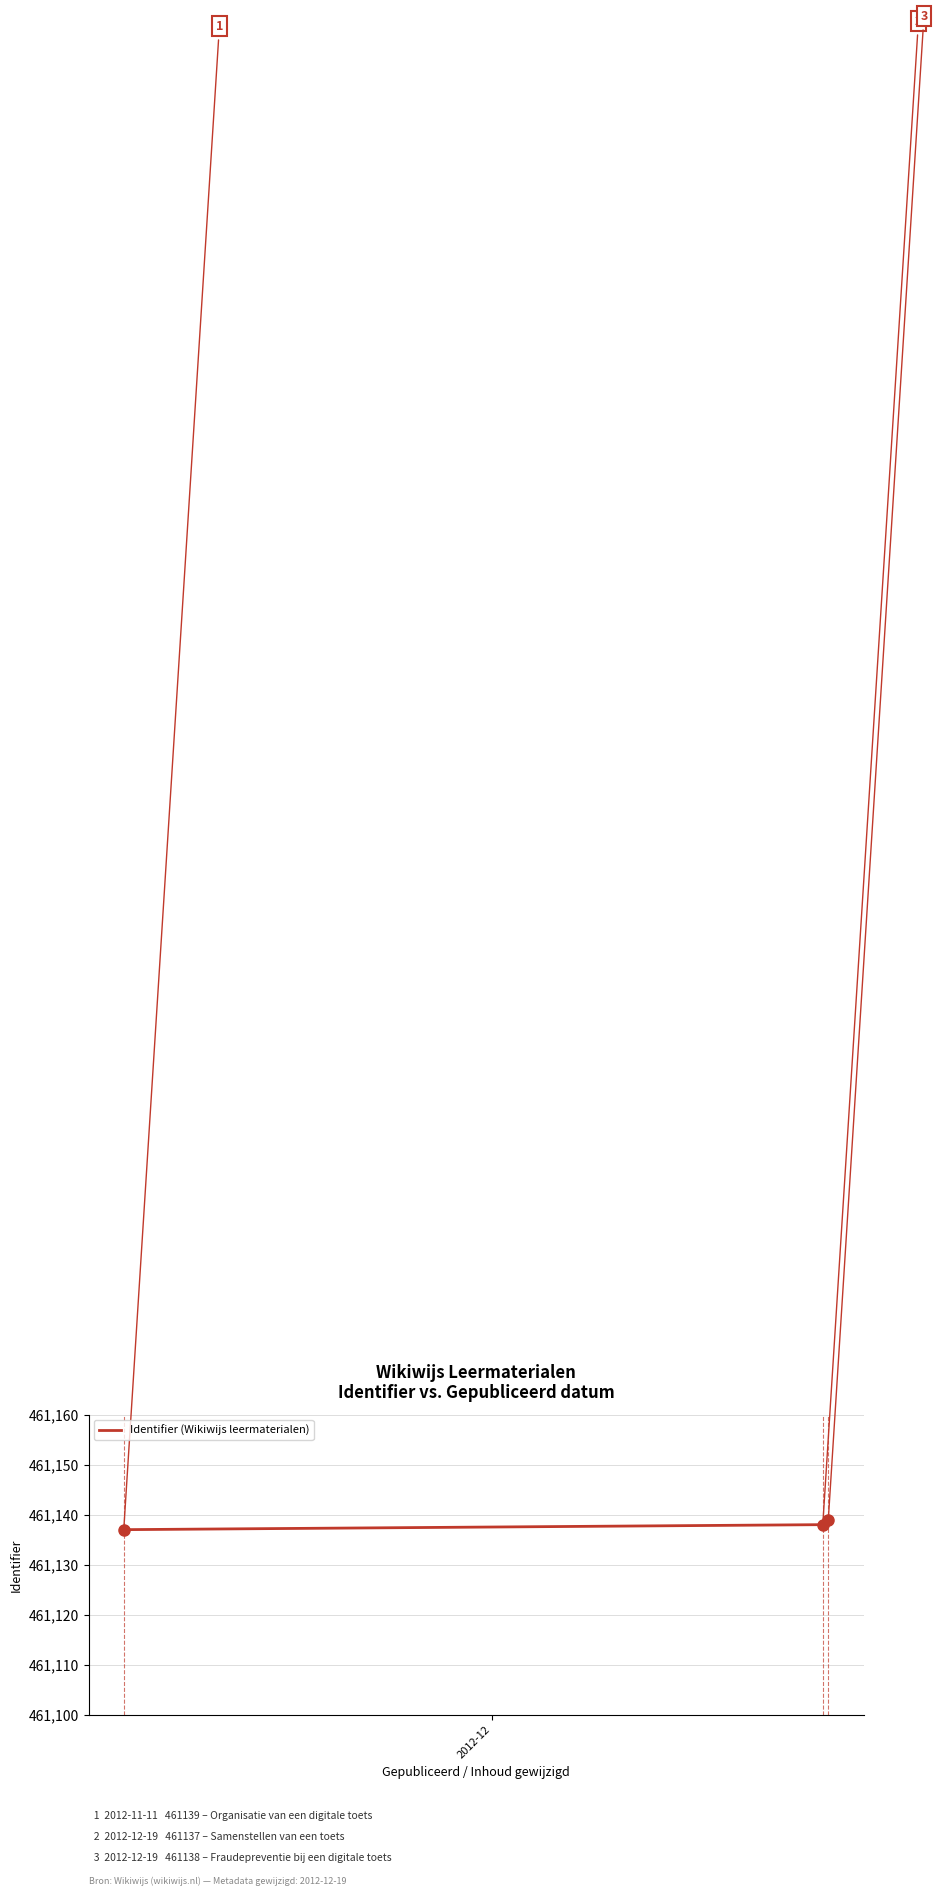

How many values are between 461137 and 461139?

3